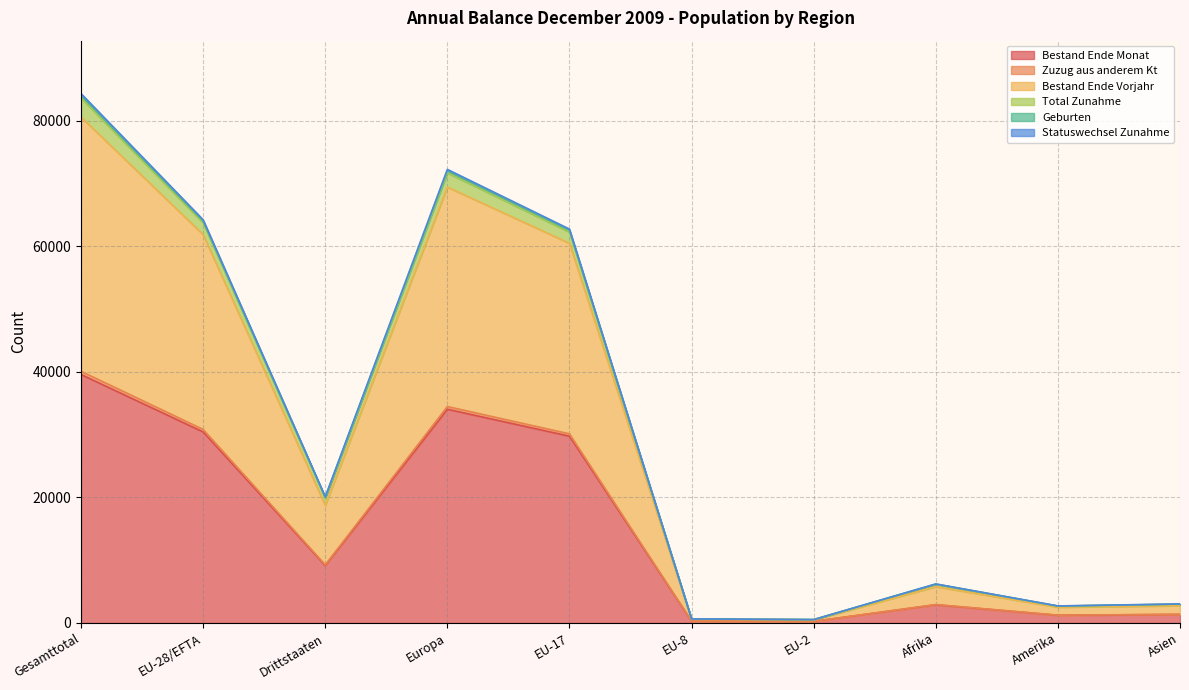

Between EU-28/EFTA and Afrika, which is larger?

EU-28/EFTA